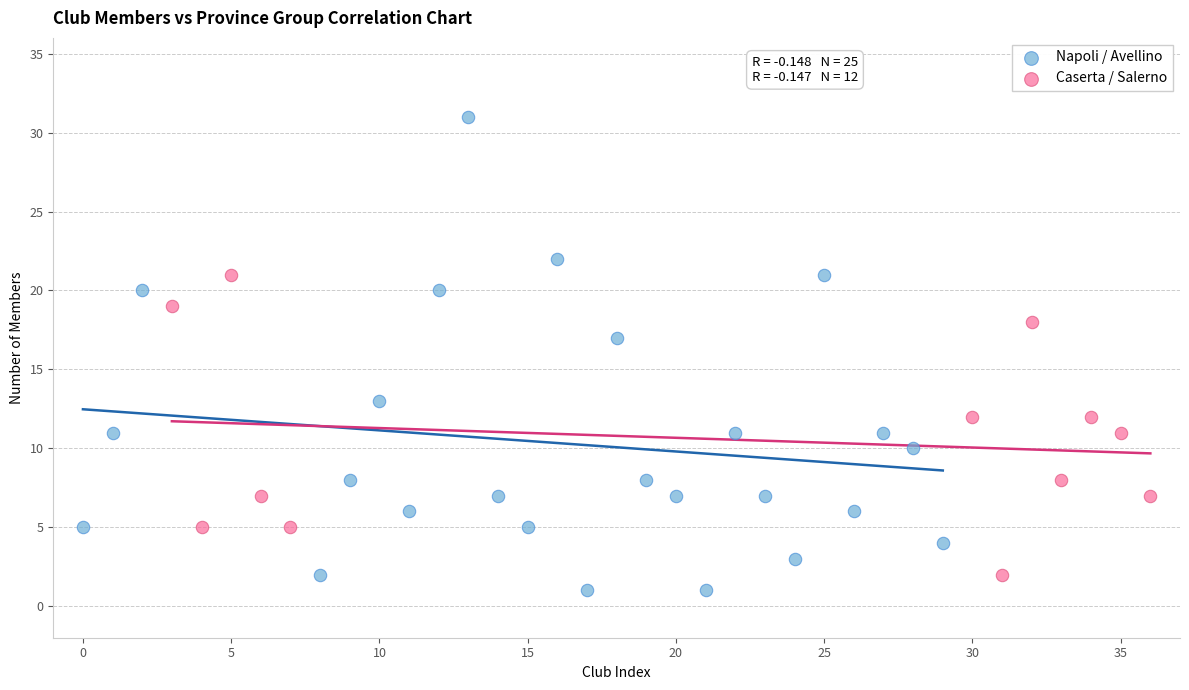

Which series reaches the minimum Y coordinate?

Napoli / Avellino